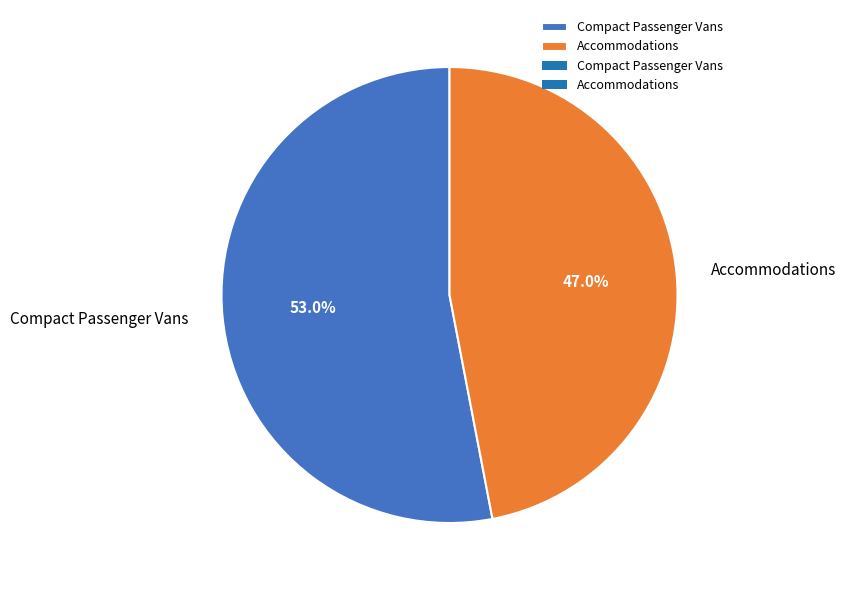

How much of the chart is everything except Accommodations?

53.0%